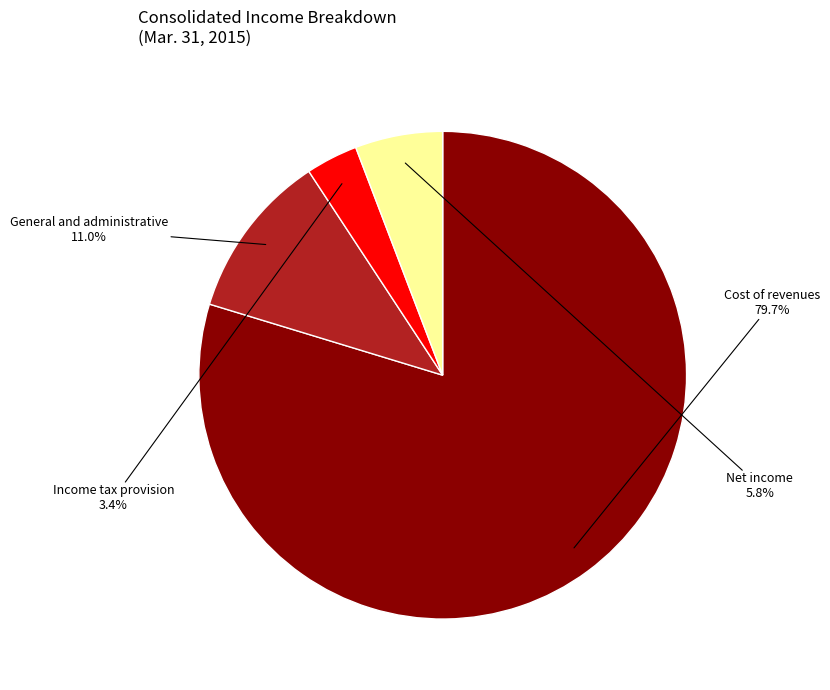

Which slice represents more than half of the pie?

Cost of revenues